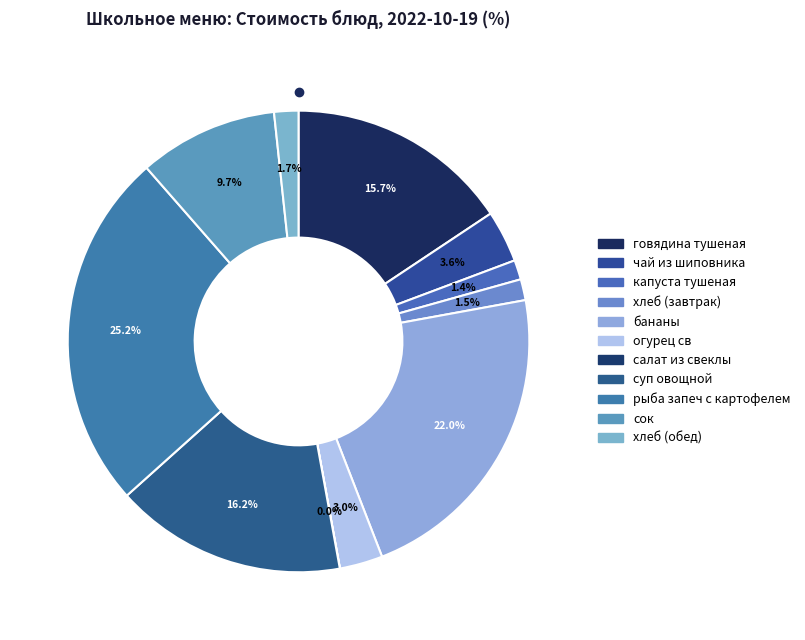

Is капуста тушеная the majority of the pie?

No